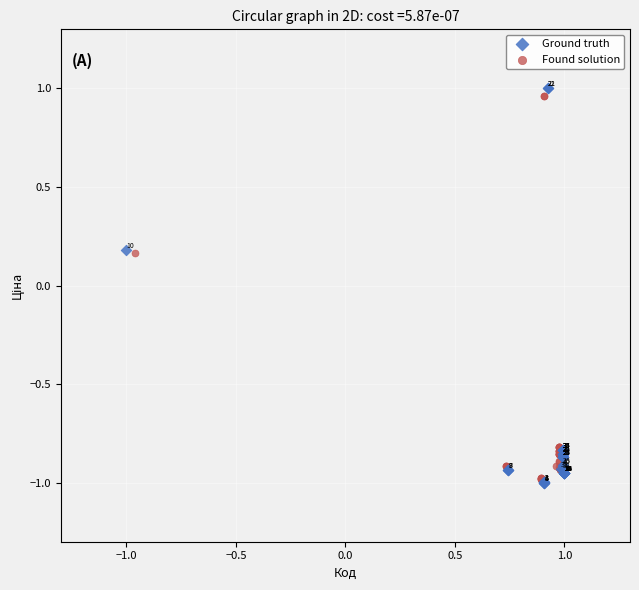

Which series reaches the maximum Y coordinate?

Ground truth